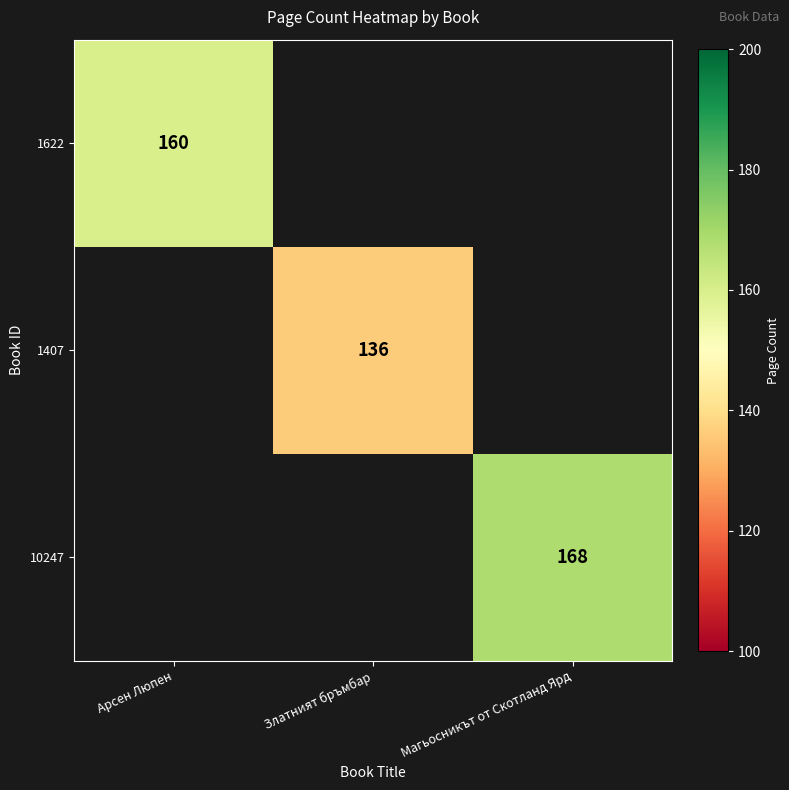

Which category has the highest value across all series?

Магьосникът от Скотланд Ярд